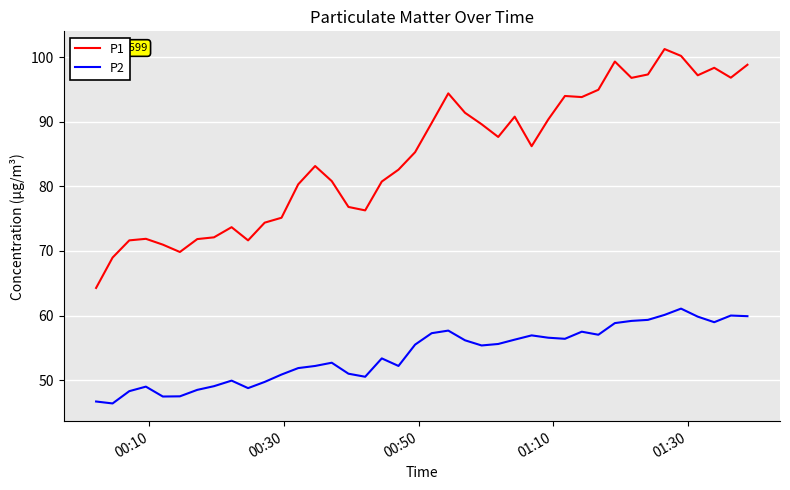

Rank the series by their maximum value, from highest to lowest.

P1, P2